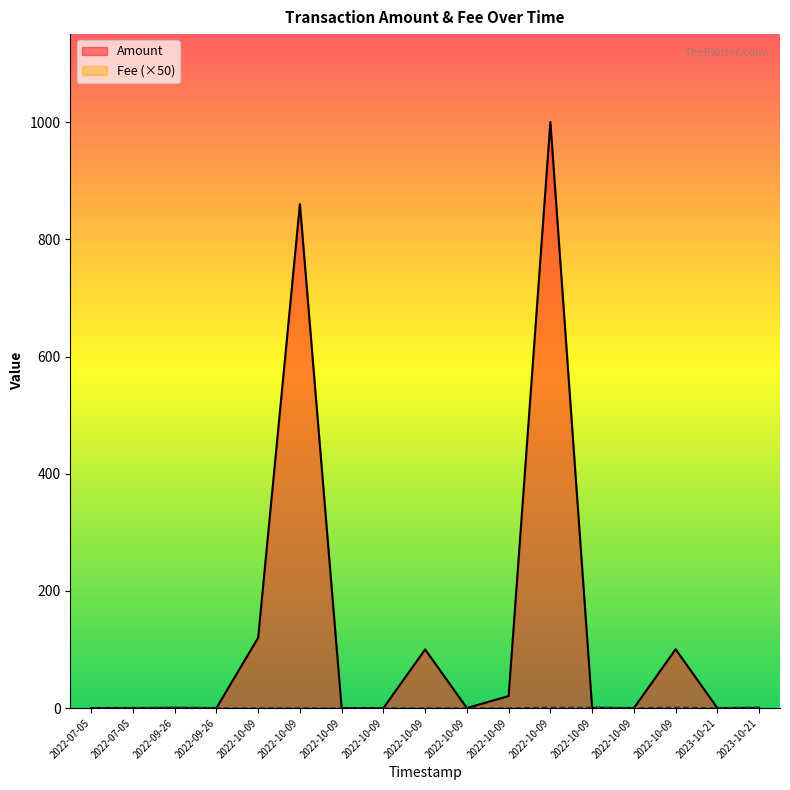

What is the greatest value displayed?

1000.3